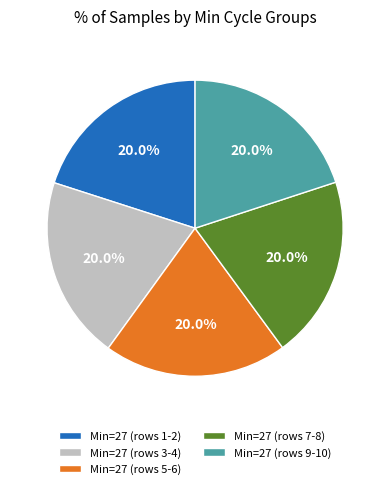

Is there any slice that represents more than half of the pie?

No